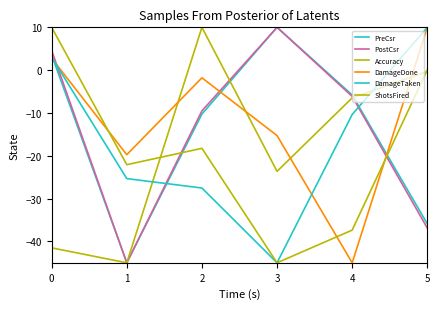

Reading left to right, extract all data points from this chart.

PreCsr: 3.5	-45.0	-10.3	10.0	-5.8	-35.9
PostCsr: 4.6	-45.0	-9.5	10.0	-6.1	-36.9
Accuracy: -41.5	-45.0	10.0	-23.6	-6.5	-0.3
DamageDone: 2.8	-19.7	-1.8	-15.3	-45.0	10.0
DamageTaken: 3.0	-25.3	-27.5	-45.0	-10.4	10.0
ShotsFired: 10.0	-22.1	-18.3	-45.0	-37.4	0.1